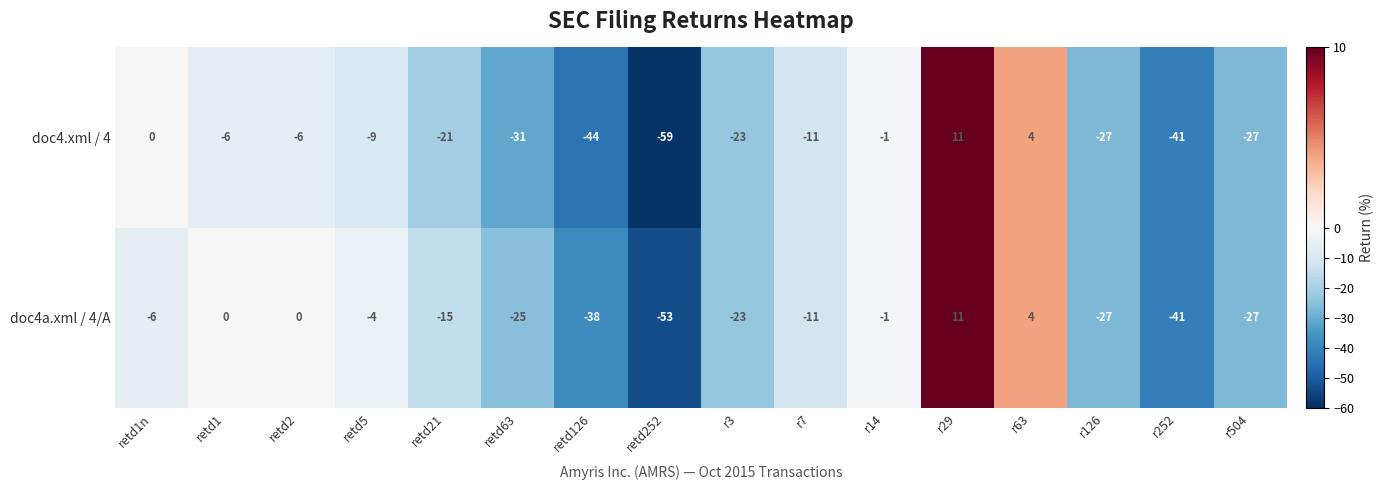

What is the greatest value displayed?

11